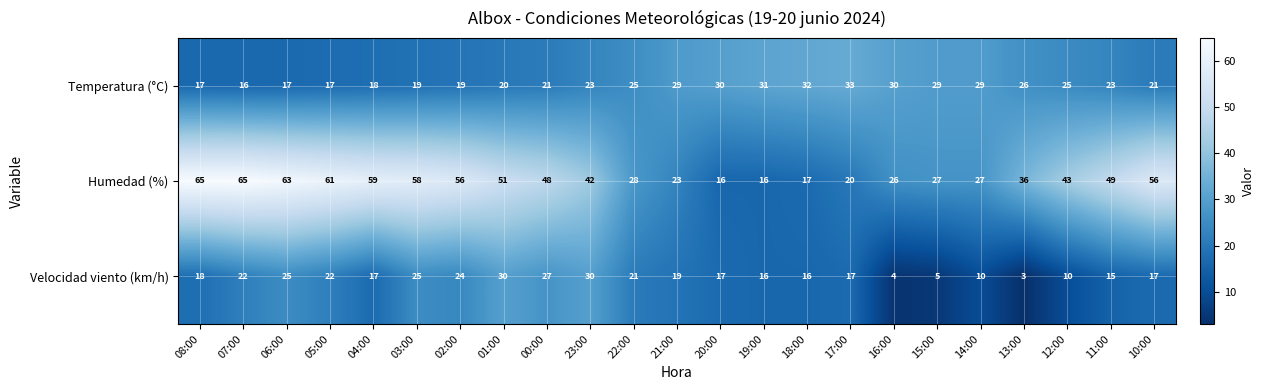

At which label does Velocidad viento (km/h) first exceed 17?

08:00